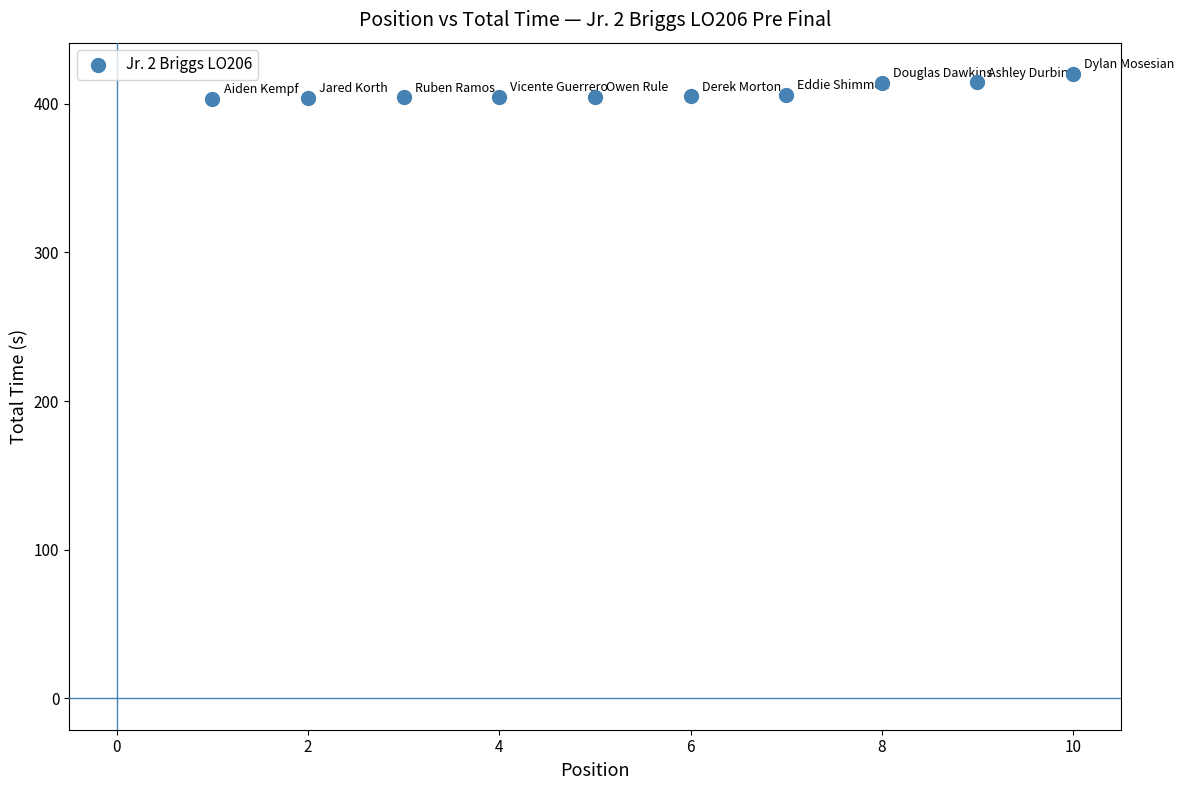

What is the average X value?

5.5